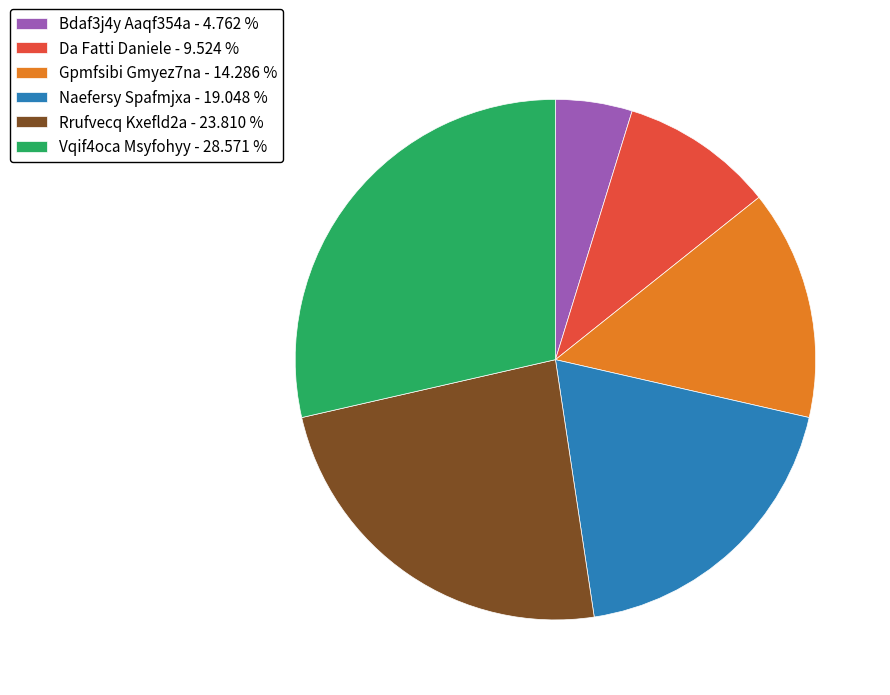

What is the ratio of the value at Naefersy Spafmjxa - 19.048 % to the value at Bdaf3j4y Aaqf354a - 4.762 %?

4.0